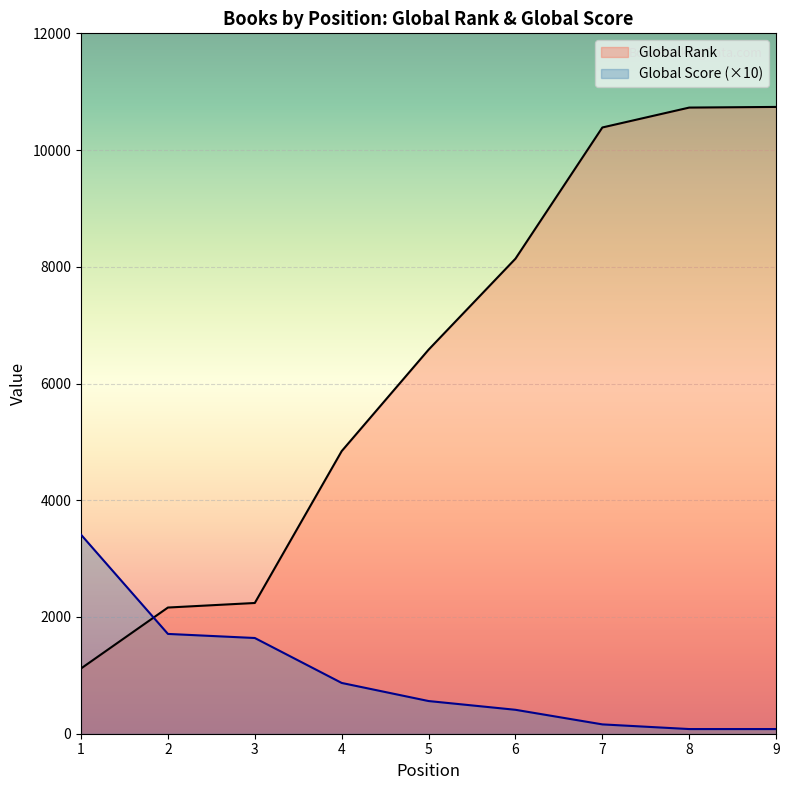

Which has a higher value, 5 or 8?

8